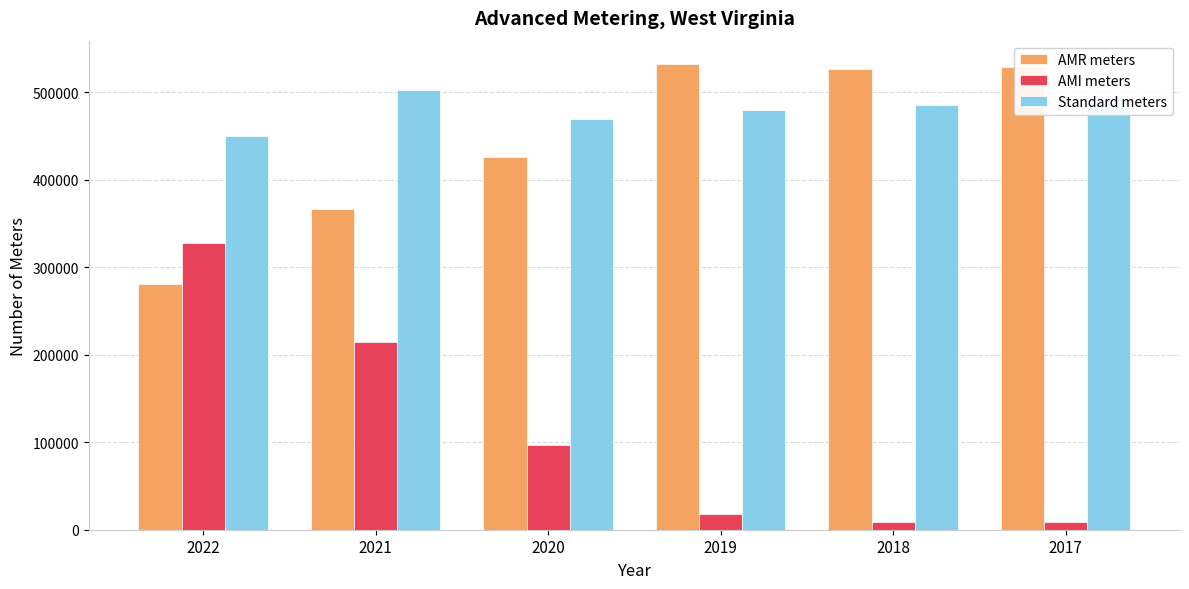

At which category is the sum across all series the highest?

2021